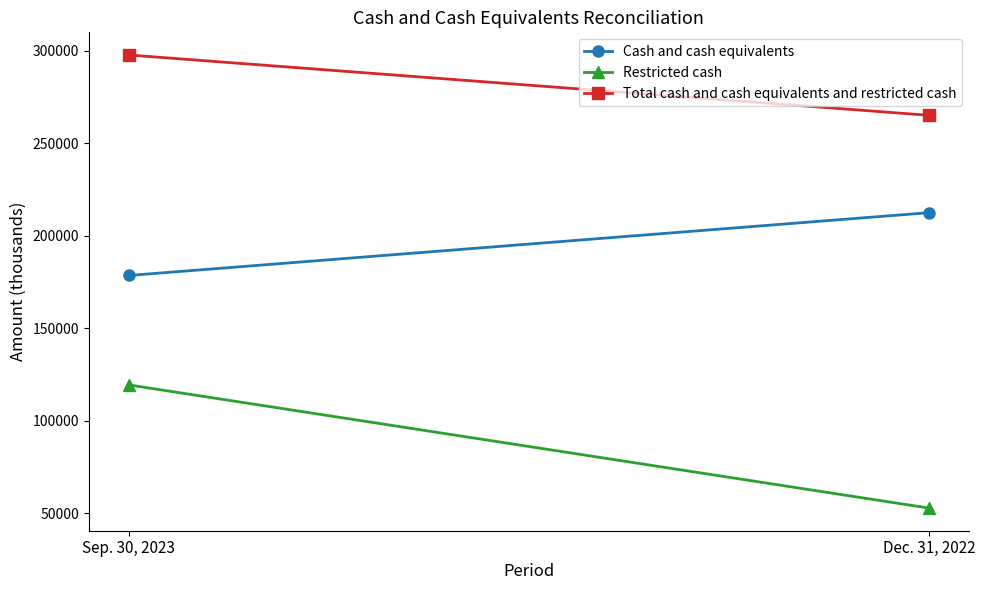

What is the label of the 1st point from the right?

Dec. 31, 2022